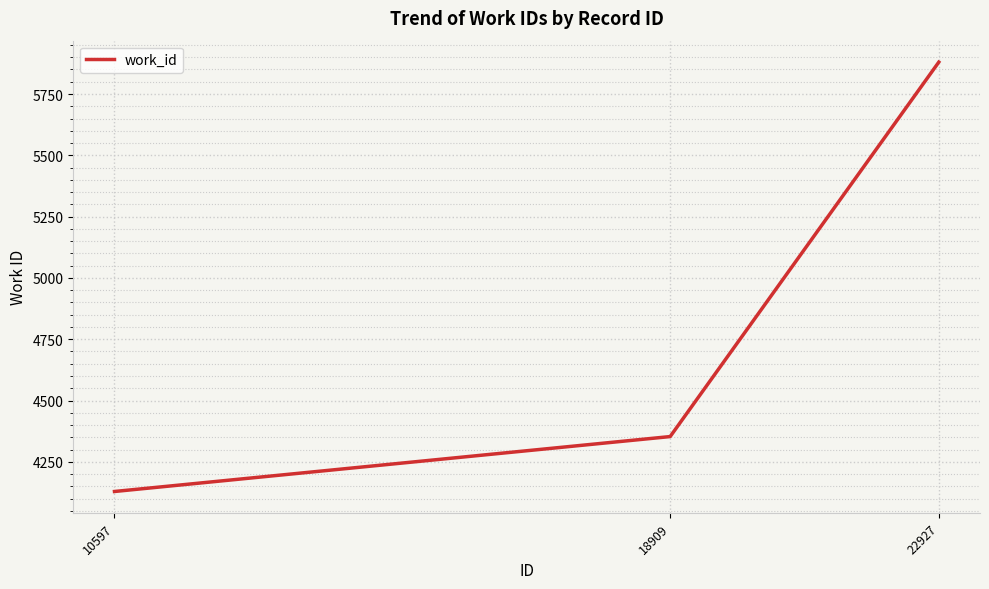

The chart shows a value of 7077 at 10597. True or false?

False